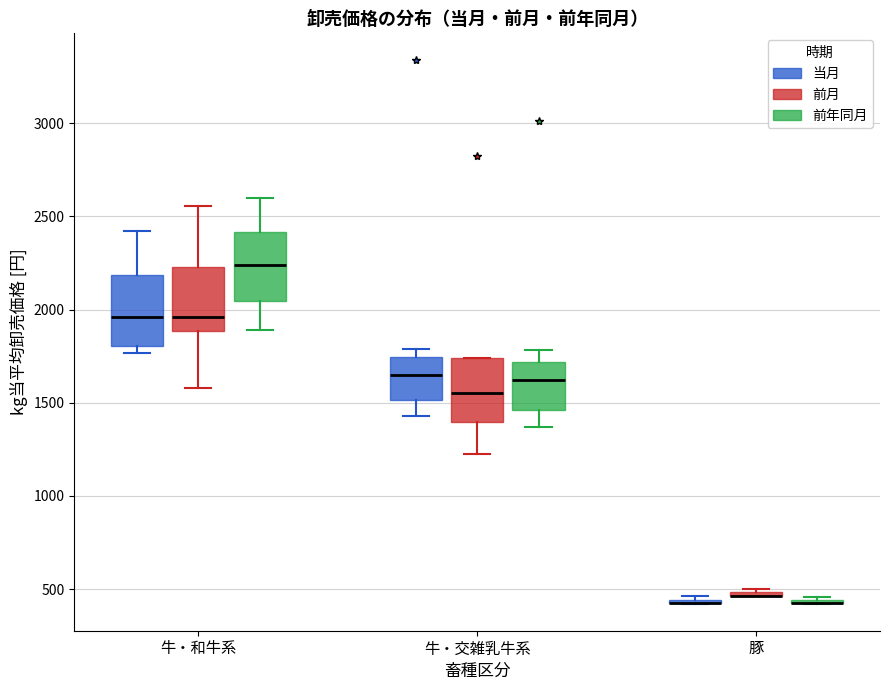

Where does the median line of the box for 牛・和牛系 (前月) sit on the y-axis? The values are not printed on the chart, so give them approximately, as read against the axis.

1950